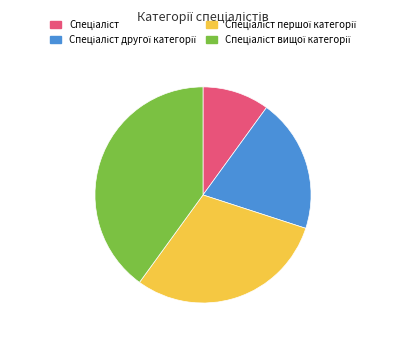

Does any single category account for the majority?

No